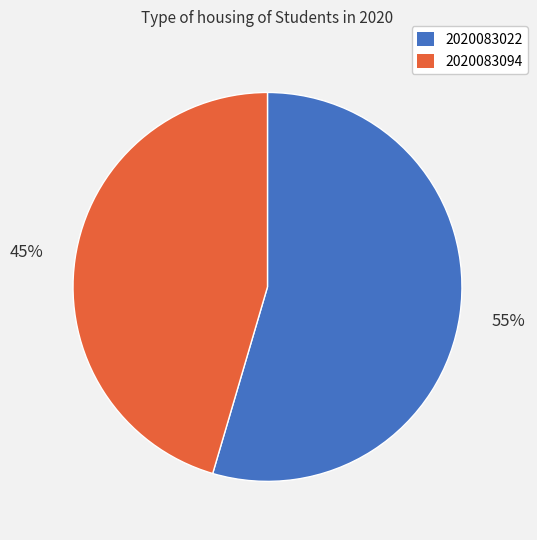

What is the ratio of the value at 2020083022 to the value at 2020083094?

1.2